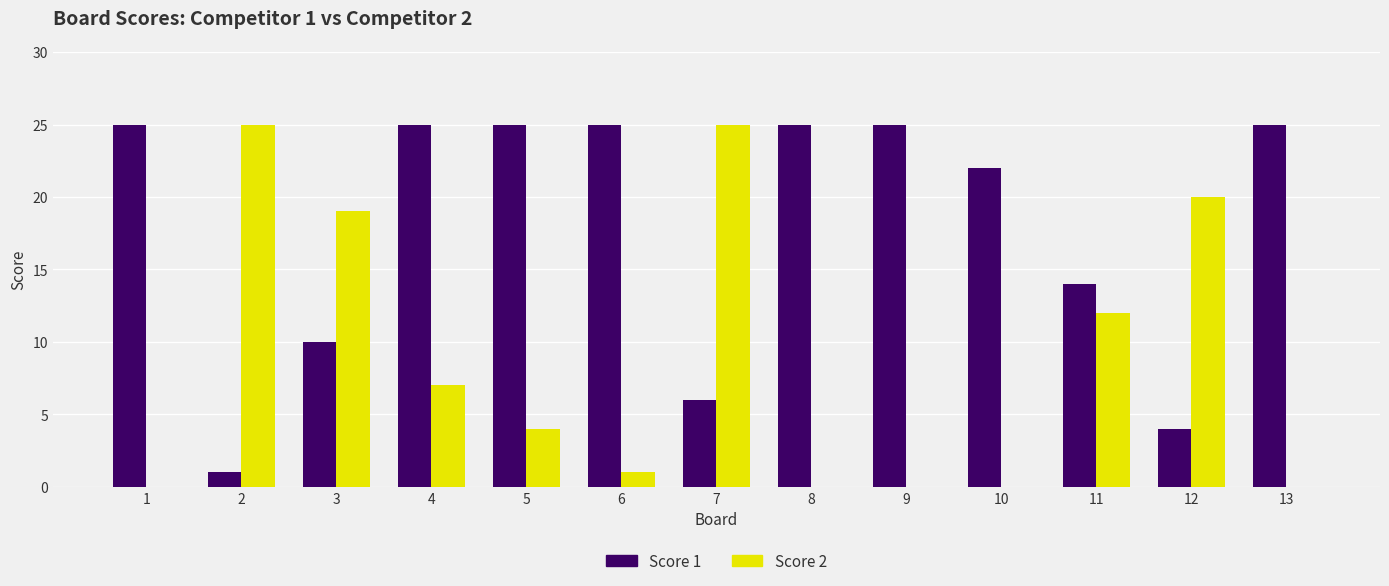

Are the bars horizontal?

No